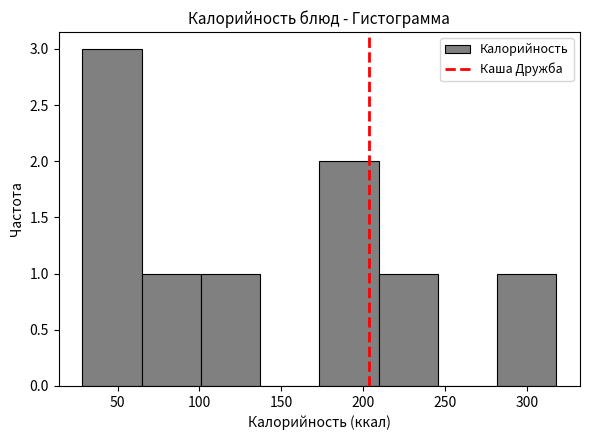

Reading left to right, transcribe this chart: for each bar, give the range it covers on the x-axis and its height. Neither the bar edges nor the heights are printed on the chart, so give them approximately, as read against the axes.

30 to 65: 3
65 to 100: 1
100 to 135: 1
135 to 175: 0
175 to 210: 2
210 to 245: 1
245 to 280: 0
280 to 320: 1